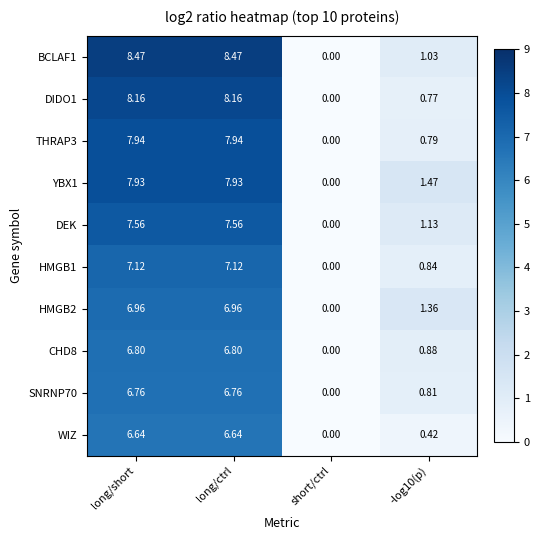

Between long/ctrl and short/ctrl, which series saw the biggest shift?

BCLAF1